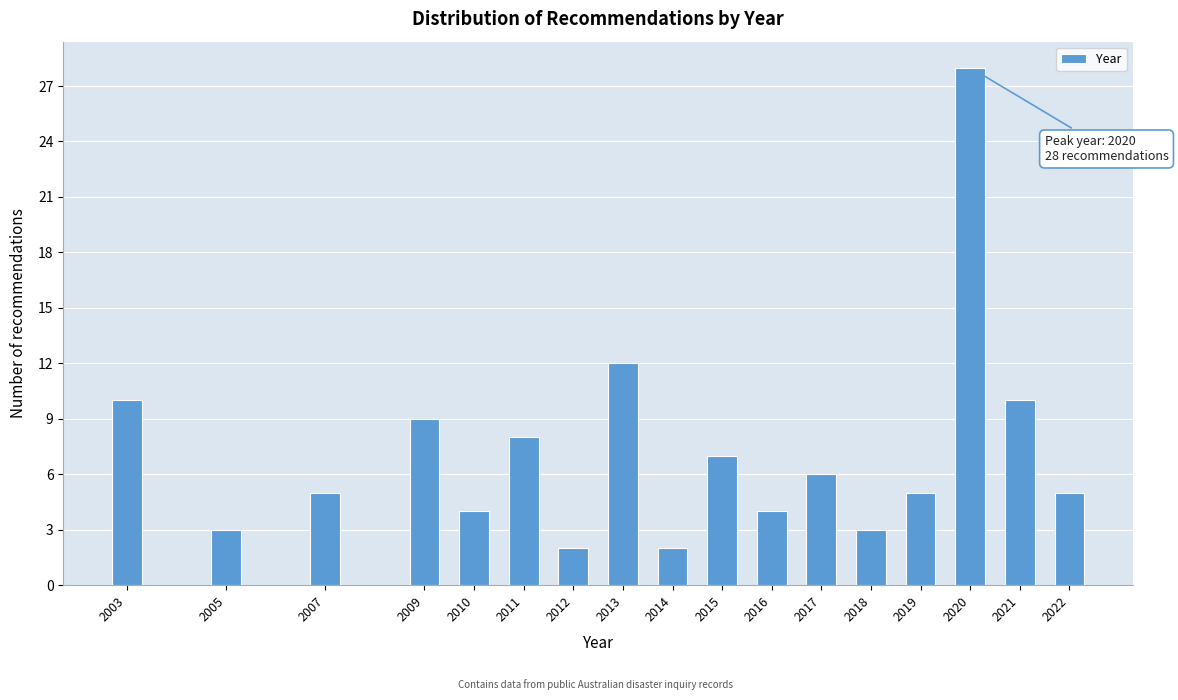

Reading left to right, list all the values displayed in this chart.

10	3	5	9	4	8	2	12	2	7	4	6	3	5	28	10	5